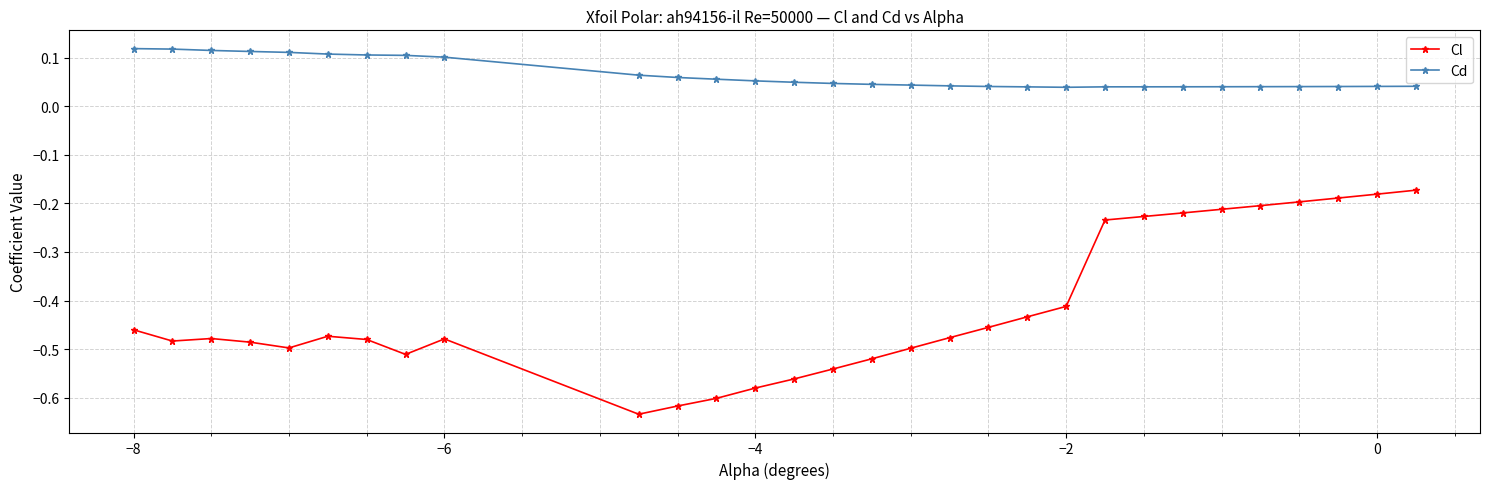

What is the sum of all Cl values?

-12.5